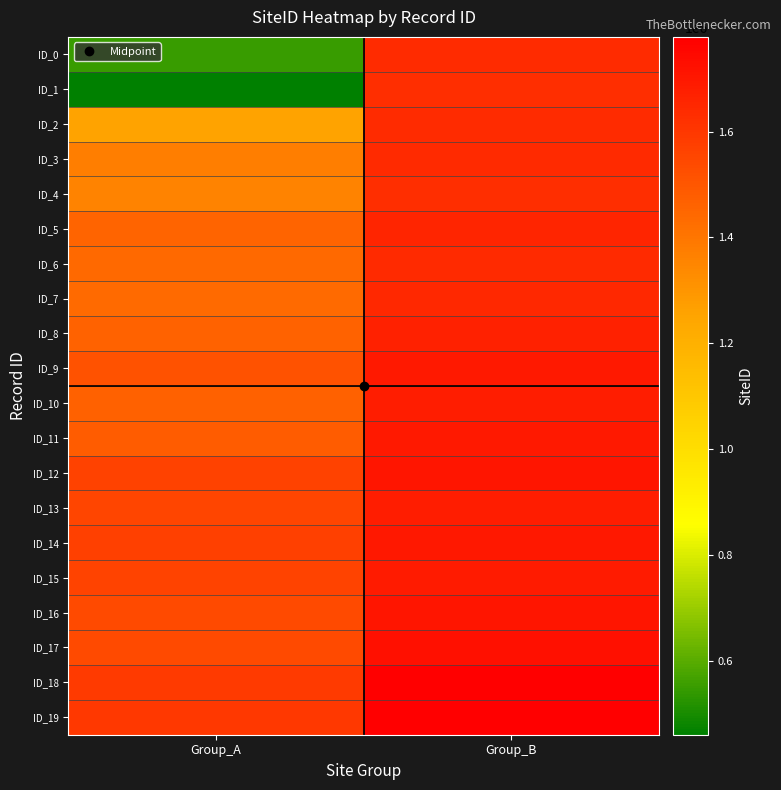

Which series has the largest total across all categories?

ID_19